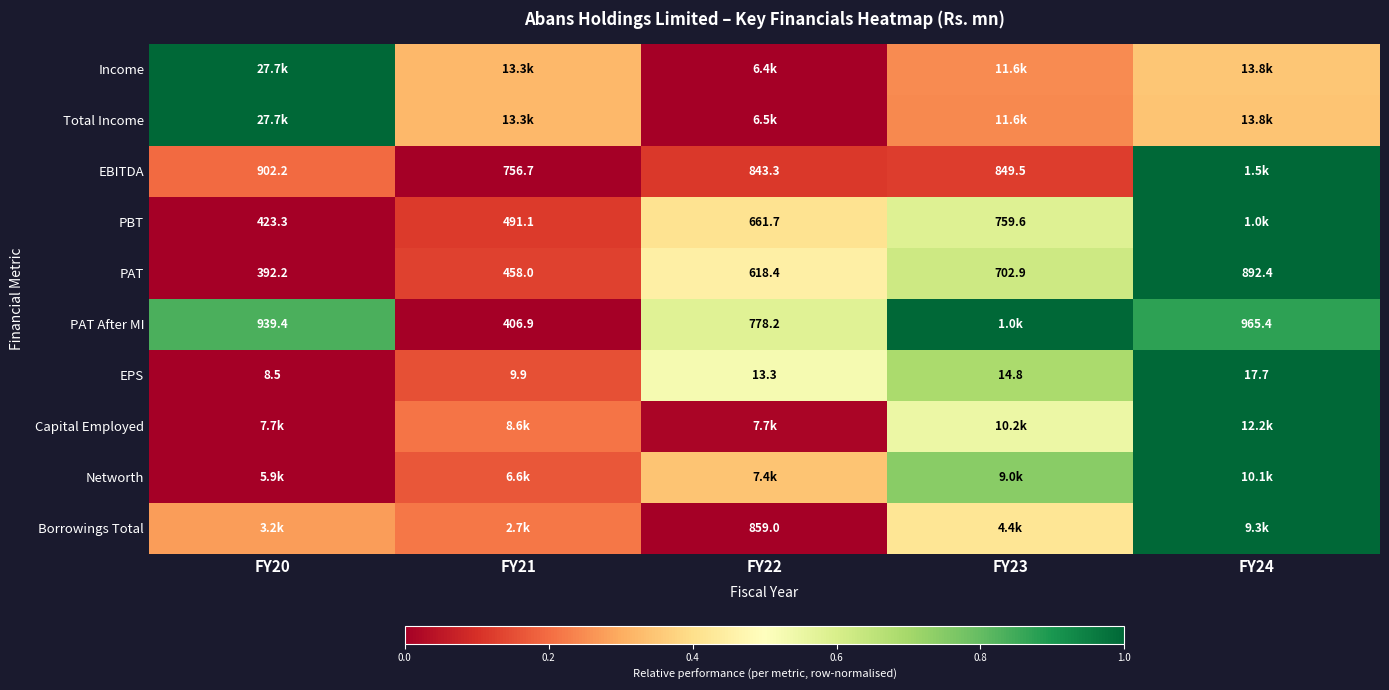

What is the spread (max minus min) of values at FY23?

0.9